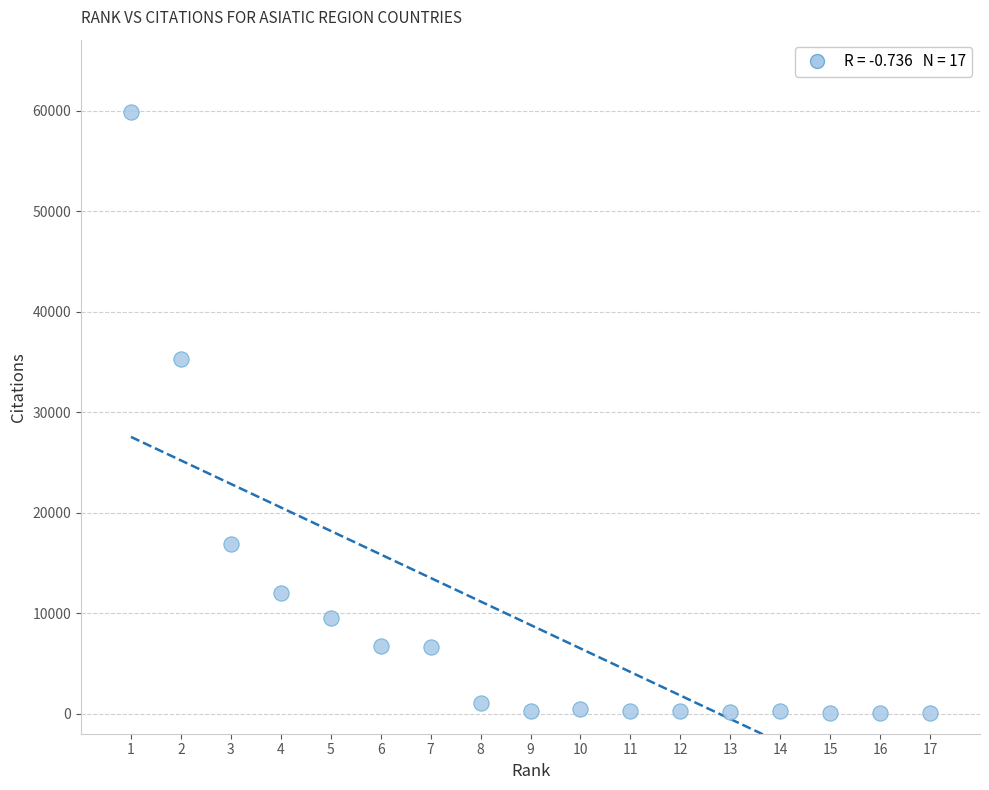

What is the range of Y values (max minus min)?

59805